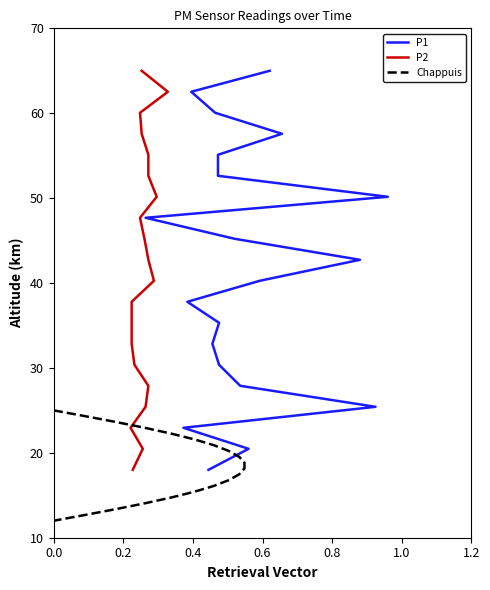

How many data points in P2 are less than 42?

10